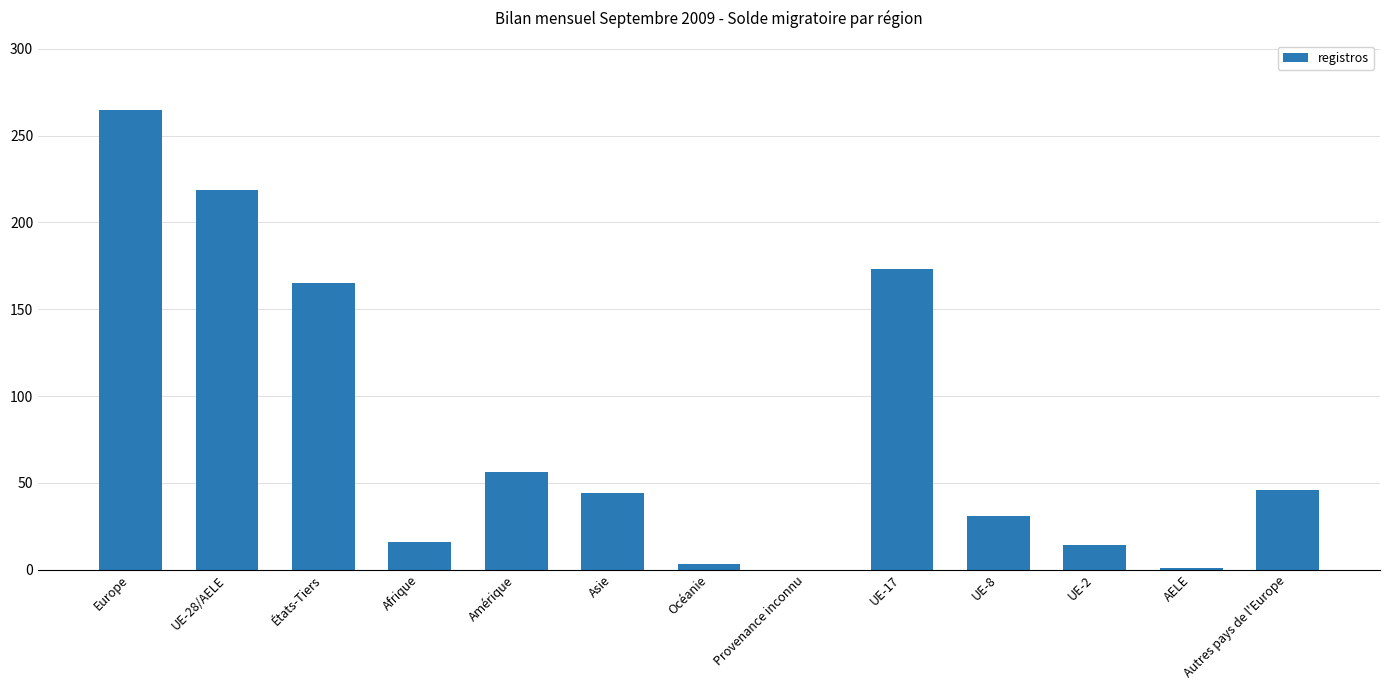

What is the sum of the values at Afrique and UE-8?

47